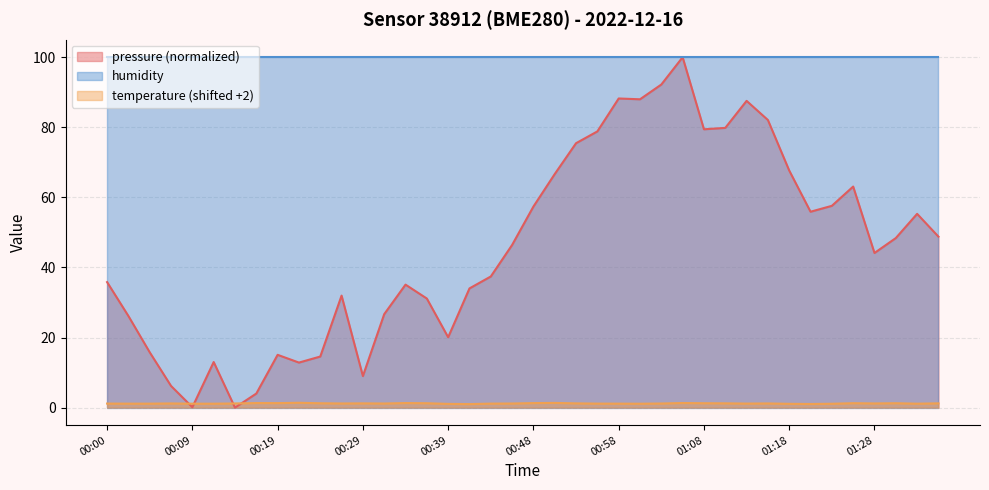

True or false: humidity and temperature (shifted +2) cross at least once.

False